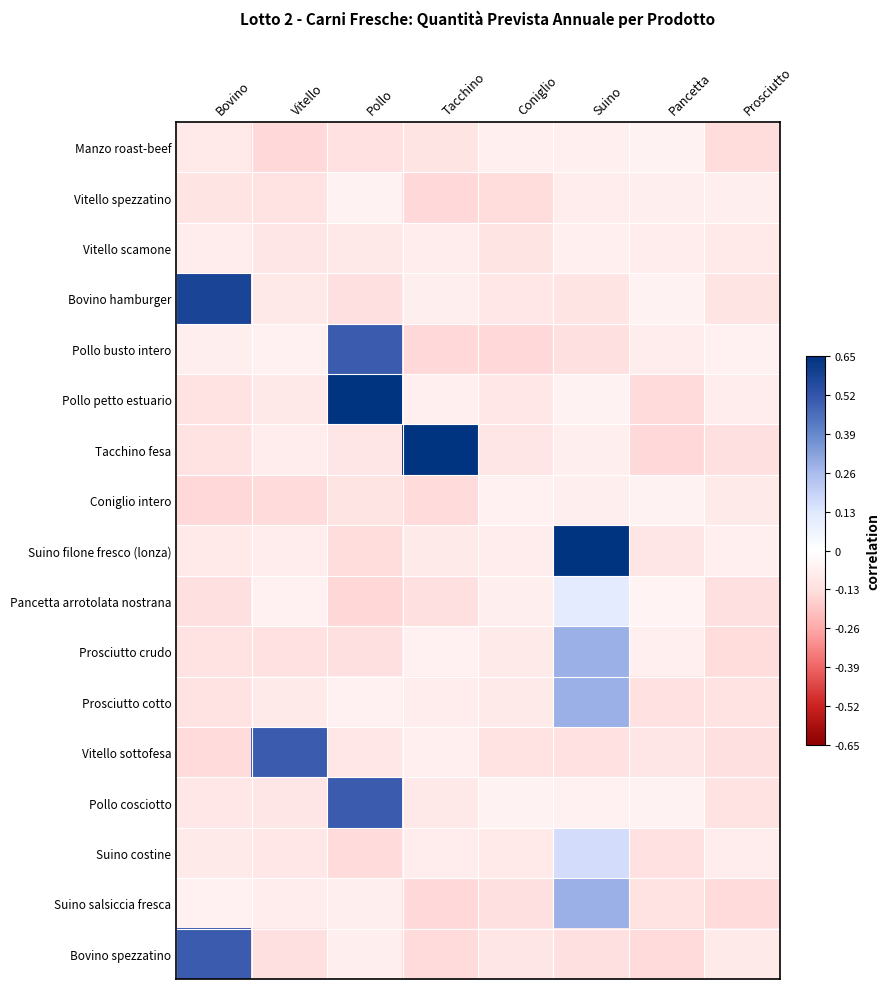

Which has a higher value, Tacchino or Pollo?

Tacchino